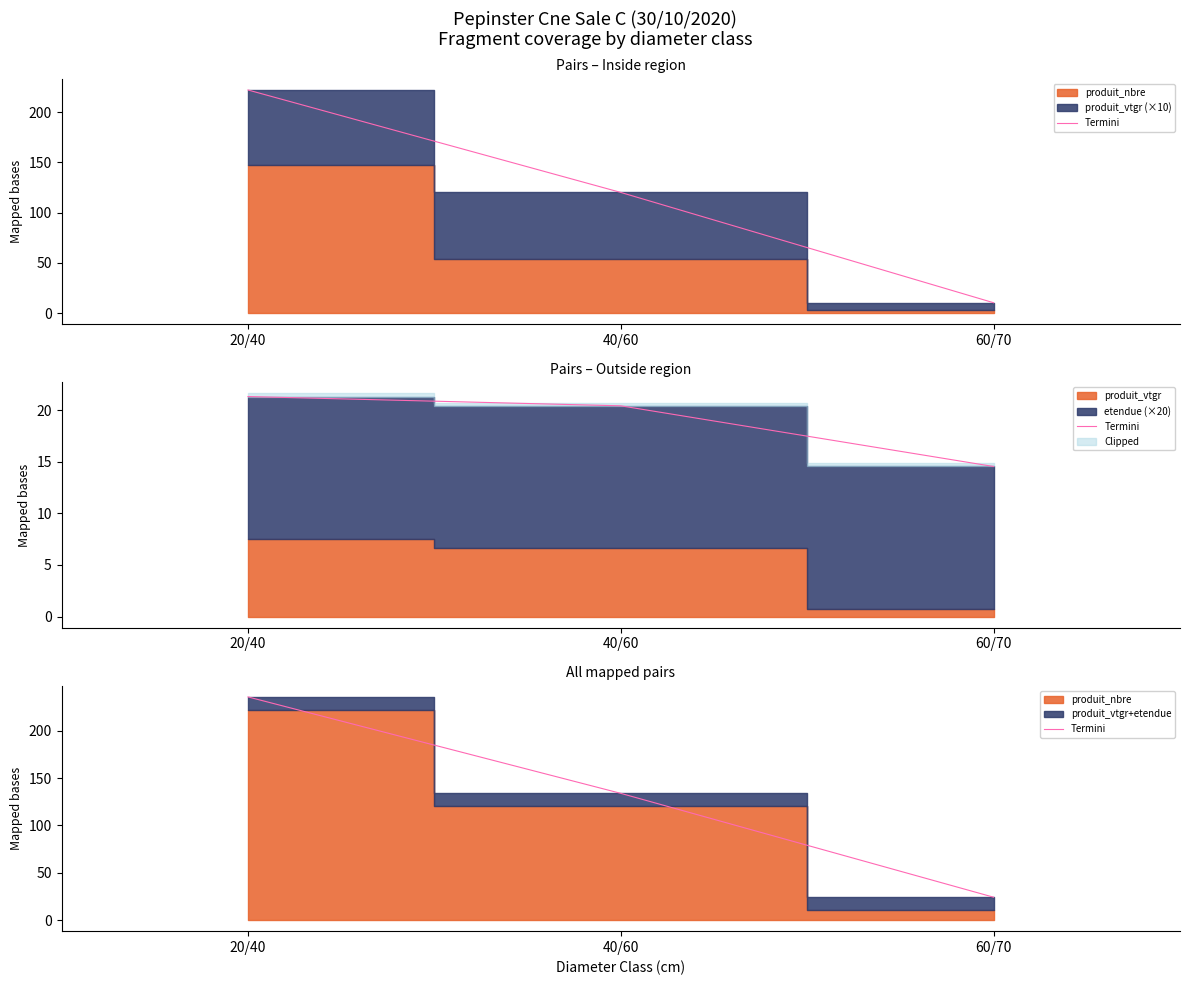

Is it true that the value at 40/60 is 133.9?

True